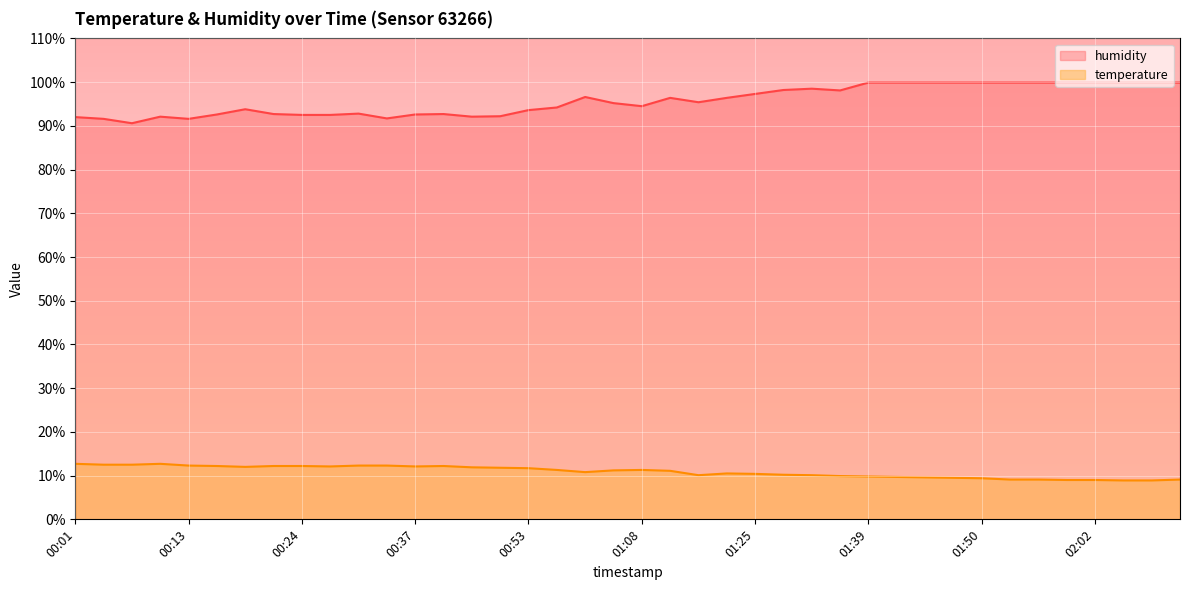

How many data points in humidity are less than 95?

19